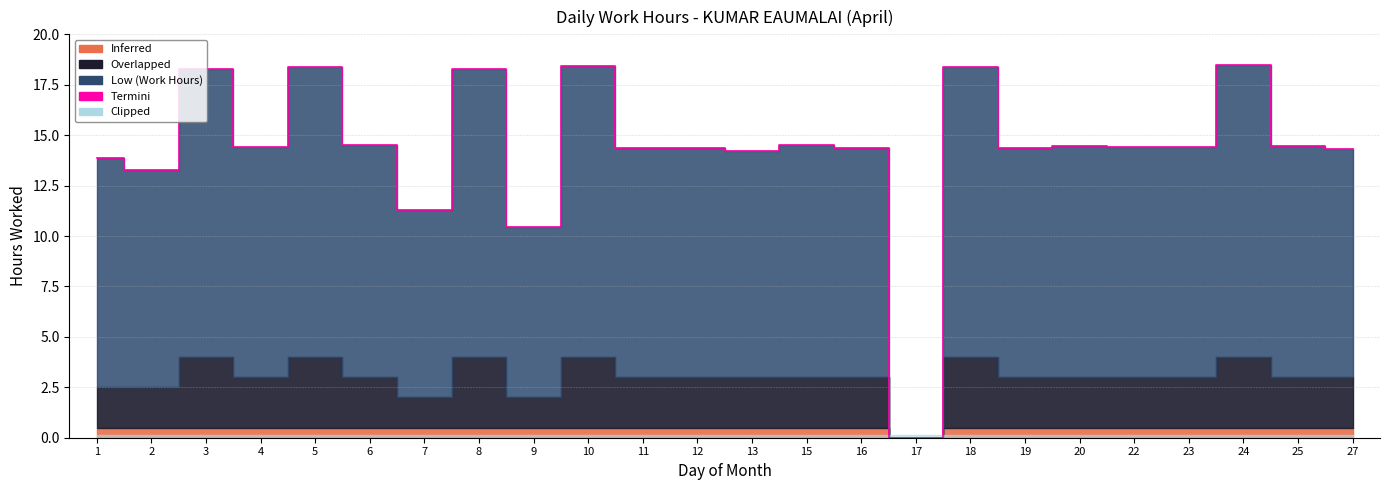

What is the difference between the maximum and minimum values?

18.5